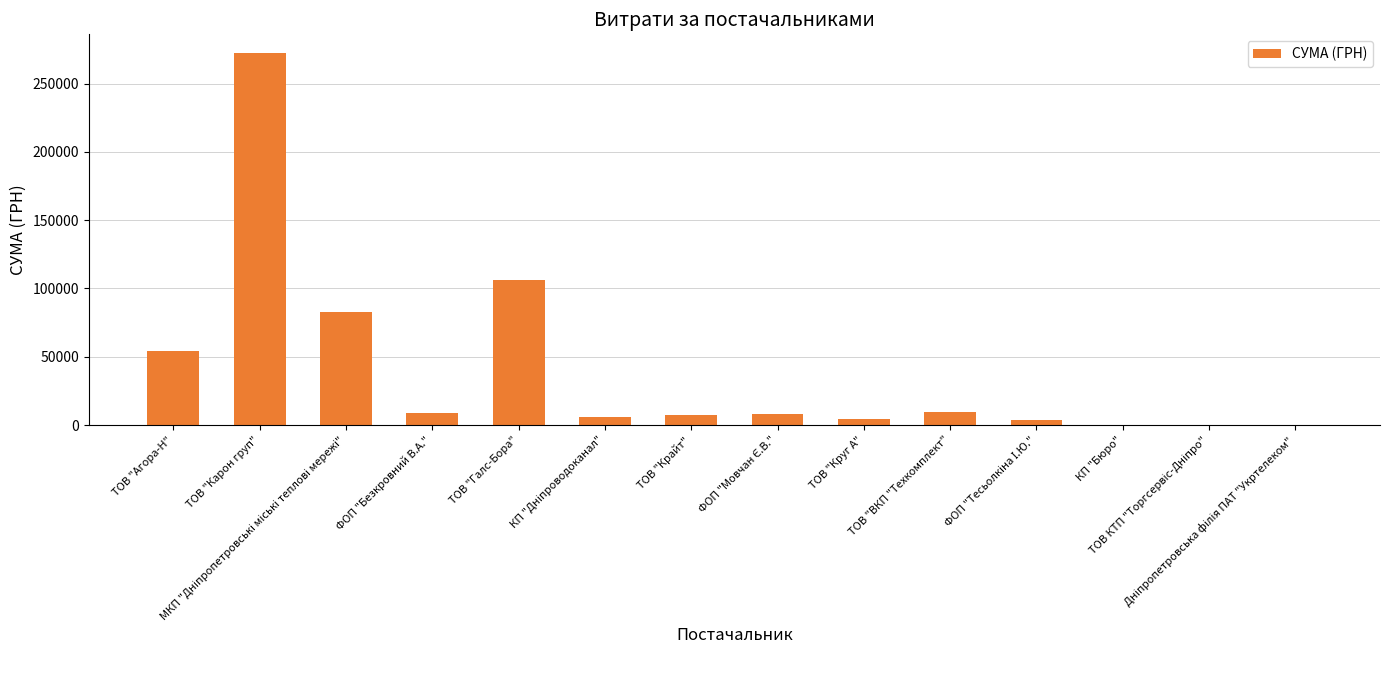

What is the greatest value displayed?

272422.2